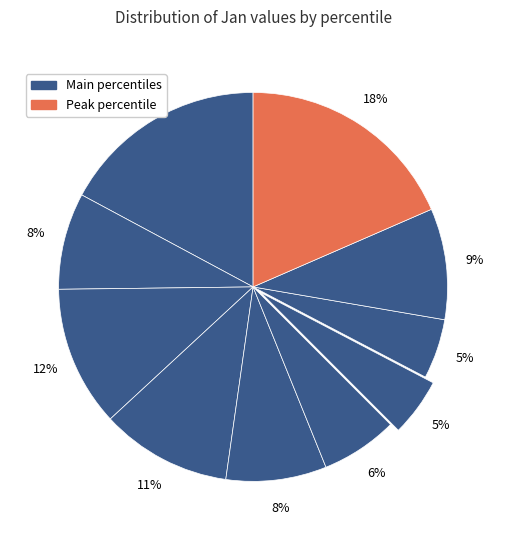

Count the number of slices in the pie.

10